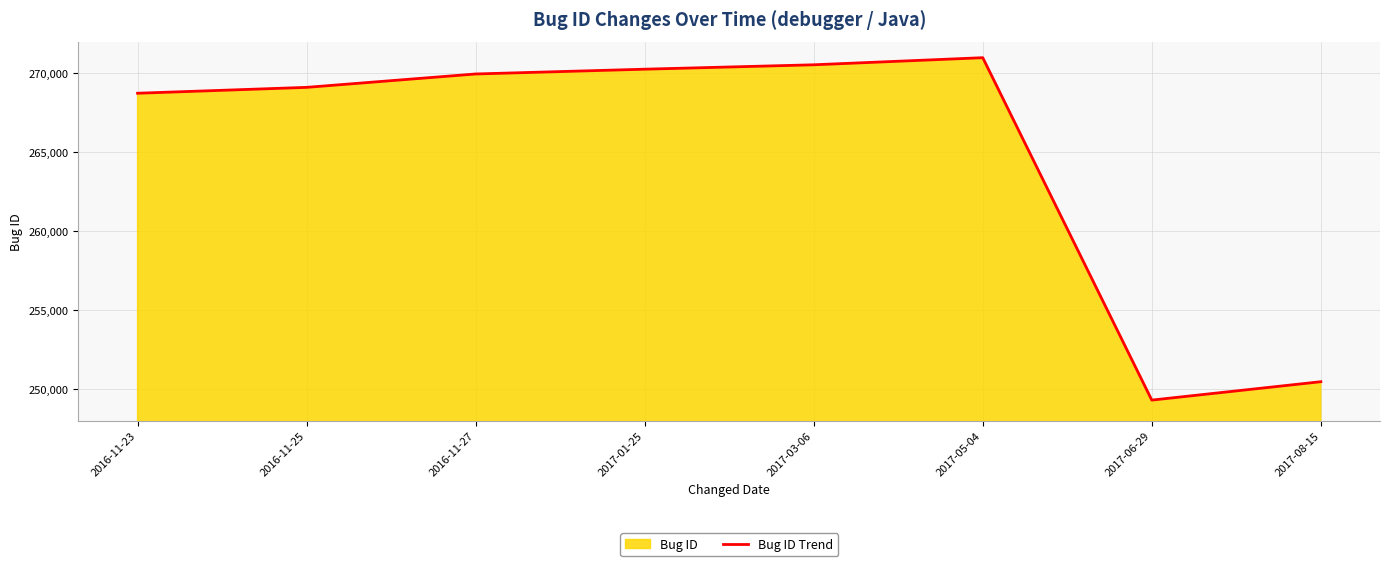

Where does the data first go above 269969?

2017-01-25